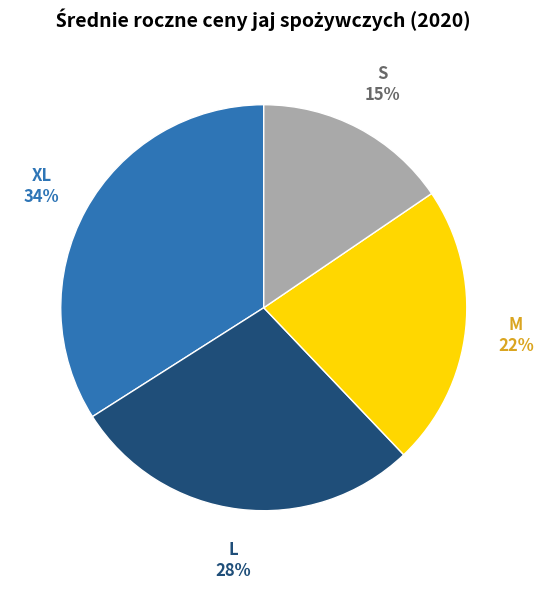

Count the number of slices in the pie.

4